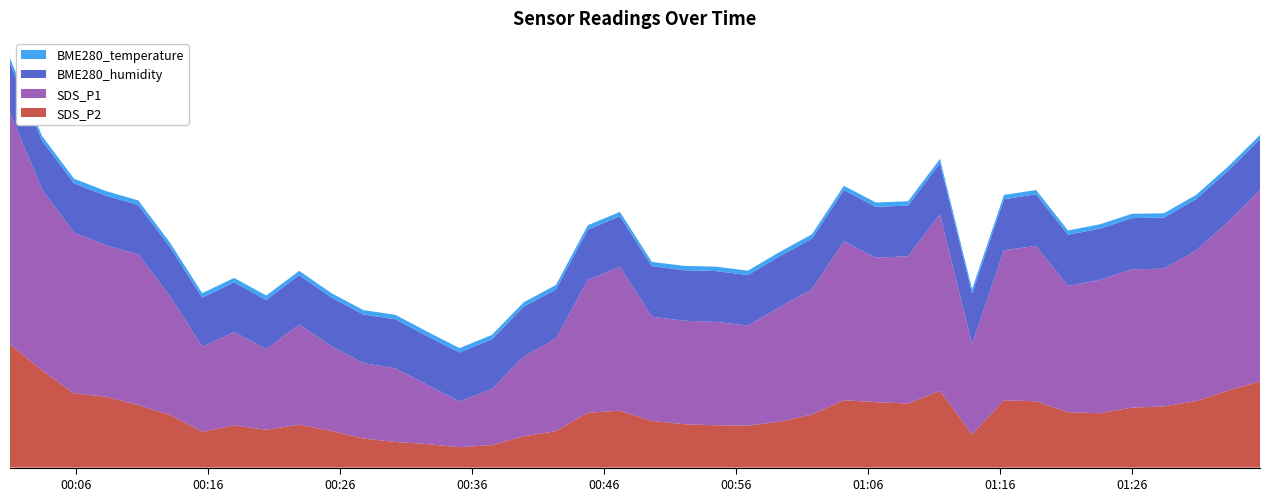

Reading left to right, transcribe all the data shown in this chart.

SDS_P2: 2022/02/19 00:00:59=124.1	2022/02/19 00:03:25=97.7	2022/02/19 00:05:50=74.7	2022/02/19 00:08:16=71.3	2022/02/19 00:10:42=62.9	2022/02/19 00:13:07=52.9	2022/02/19 00:15:33=36.1	2022/02/19 00:17:58=42.3	2022/02/19 00:20:24=38.1	2022/02/19 00:22:54=43.2	2022/02/19 00:25:20=36.9	2022/02/19 00:27:46=29.2	2022/02/19 00:30:11=25.8	2022/02/19 00:32:37=23.6	2022/02/19 00:35:03=20.5	2022/02/19 00:37:30=22.6	2022/02/19 00:39:55=31.5	2022/02/19 00:42:21=36.7	2022/02/19 00:44:46=55.2	2022/02/19 00:47:12=57.2	2022/02/19 00:49:37=47.0	2022/02/19 00:52:03=43.6	2022/02/19 00:54:29=42.5	2022/02/19 00:56:54=42.2	2022/02/19 00:59:19=46.2	2022/02/19 01:01:45=53.4	2022/02/19 01:04:10=67.8	2022/02/19 01:06:36=65.9	2022/02/19 01:09:02=64.5	2022/02/19 01:11:27=77.2	2022/02/19 01:13:53=33.4	2022/02/19 01:16:18=67.8	2022/02/19 01:18:44=66.6	2022/02/19 01:21:09=55.7	2022/02/19 01:23:34=54.7	2022/02/19 01:26:00=60.4	2022/02/19 01:28:25=61.5	2022/02/19 01:30:51=66.9	2022/02/19 01:33:16=77.4	2022/02/19 01:35:42=86.8
SDS_P1: 2022/02/19 00:00:59=233.1	2022/02/19 00:03:25=182.0	2022/02/19 00:05:50=161.9	2022/02/19 00:08:16=152.3	2022/02/19 00:10:42=151.7	2022/02/19 00:13:07=119.5	2022/02/19 00:15:33=85.7	2022/02/19 00:17:58=94.0	2022/02/19 00:20:24=81.3	2022/02/19 00:22:54=100.7	2022/02/19 00:25:20=85.2	2022/02/19 00:27:46=75.9	2022/02/19 00:30:11=74.0	2022/02/19 00:32:37=59.6	2022/02/19 00:35:03=46.1	2022/02/19 00:37:30=56.5	2022/02/19 00:39:55=80.5	2022/02/19 00:42:21=93.0	2022/02/19 00:44:46=133.7	2022/02/19 00:47:12=144.9	2022/02/19 00:49:37=104.9	2022/02/19 00:52:03=104.2	2022/02/19 00:54:29=104.1	2022/02/19 00:56:54=100.7	2022/02/19 00:59:19=115.4	2022/02/19 01:01:45=126.0	2022/02/19 01:04:10=160.0	2022/02/19 01:06:36=145.3	2022/02/19 01:09:02=148.3	2022/02/19 01:11:27=177.8	2022/02/19 01:13:53=90.7	2022/02/19 01:16:18=151.0	2022/02/19 01:18:44=156.5	2022/02/19 01:21:09=127.2	2022/02/19 01:23:34=134.2	2022/02/19 01:26:00=139.1	2022/02/19 01:28:25=138.7	2022/02/19 01:30:51=151.5	2022/02/19 01:33:16=169.9	2022/02/19 01:35:42=192.6
BME280_humidity: 2022/02/19 00:00:59=49.9	2022/02/19 00:03:25=49.3	2022/02/19 00:05:50=49.5	2022/02/19 00:08:16=50.0	2022/02/19 00:10:42=49.6	2022/02/19 00:13:07=49.3	2022/02/19 00:15:33=49.3	2022/02/19 00:17:58=50.1	2022/02/19 00:20:24=49.4	2022/02/19 00:22:54=49.8	2022/02/19 00:25:20=49.1	2022/02/19 00:27:46=48.9	2022/02/19 00:30:11=49.5	2022/02/19 00:32:37=49.0	2022/02/19 00:35:03=49.2	2022/02/19 00:37:30=50.0	2022/02/19 00:39:55=50.0	2022/02/19 00:42:21=49.5	2022/02/19 00:44:46=50.7	2022/02/19 00:47:12=50.8	2022/02/19 00:49:37=50.8	2022/02/19 00:52:03=50.8	2022/02/19 00:54:29=51.1	2022/02/19 00:56:54=50.8	2022/02/19 00:59:19=51.2	2022/02/19 01:01:45=50.9	2022/02/19 01:04:10=51.5	2022/02/19 01:06:36=51.2	2022/02/19 01:09:02=50.9	2022/02/19 01:11:27=51.3	2022/02/19 01:13:53=51.2	2022/02/19 01:16:18=51.2	2022/02/19 01:18:44=52.0	2022/02/19 01:21:09=51.5	2022/02/19 01:23:34=51.5	2022/02/19 01:26:00=51.5	2022/02/19 01:28:25=51.4	2022/02/19 01:30:51=51.7	2022/02/19 01:33:16=51.2	2022/02/19 01:35:42=51.1
BME280_temperature: 2022/02/19 00:00:59=4.8	2022/02/19 00:03:25=4.8	2022/02/19 00:05:50=4.7	2022/02/19 00:08:16=4.6	2022/02/19 00:10:42=4.6	2022/02/19 00:13:07=4.5	2022/02/19 00:15:33=4.5	2022/02/19 00:17:58=4.5	2022/02/19 00:20:24=4.4	2022/02/19 00:22:54=4.3	2022/02/19 00:25:20=4.4	2022/02/19 00:27:46=4.4	2022/02/19 00:30:11=4.5	2022/02/19 00:32:37=4.5	2022/02/19 00:35:03=4.4	2022/02/19 00:37:30=4.5	2022/02/19 00:39:55=4.5	2022/02/19 00:42:21=4.5	2022/02/19 00:44:46=4.4	2022/02/19 00:47:12=4.4	2022/02/19 00:49:37=4.3	2022/02/19 00:52:03=4.3	2022/02/19 00:54:29=4.4	2022/02/19 00:56:54=4.5	2022/02/19 00:59:19=4.3	2022/02/19 01:01:45=4.4	2022/02/19 01:04:10=4.3	2022/02/19 01:06:36=4.4	2022/02/19 01:09:02=4.4	2022/02/19 01:11:27=4.4	2022/02/19 01:13:53=4.3	2022/02/19 01:16:18=4.4	2022/02/19 01:18:44=4.3	2022/02/19 01:21:09=4.3	2022/02/19 01:23:34=4.3	2022/02/19 01:26:00=4.4	2022/02/19 01:28:25=4.3	2022/02/19 01:30:51=4.3	2022/02/19 01:33:16=4.3	2022/02/19 01:35:42=4.3